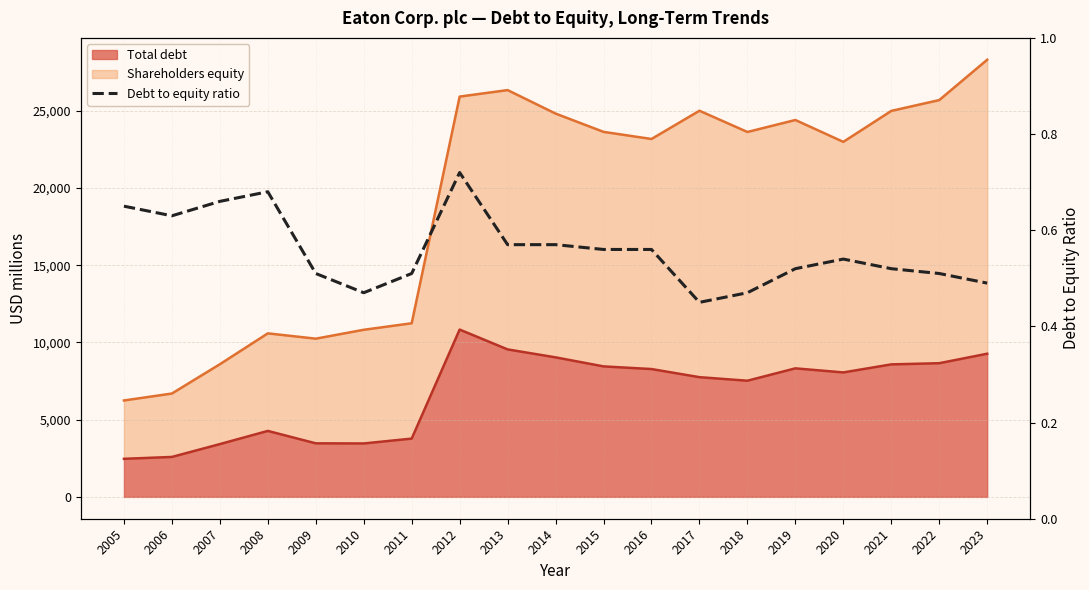

Reading left to right, what are all the values shown in this chart?

2005=0.7	2006=0.6	2007=0.7	2008=0.7	2009=0.5	2010=0.5	2011=0.5	2012=0.7	2013=0.6	2014=0.6	2015=0.6	2016=0.6	2017=0.5	2018=0.5	2019=0.5	2020=0.5	2021=0.5	2022=0.5	2023=0.5